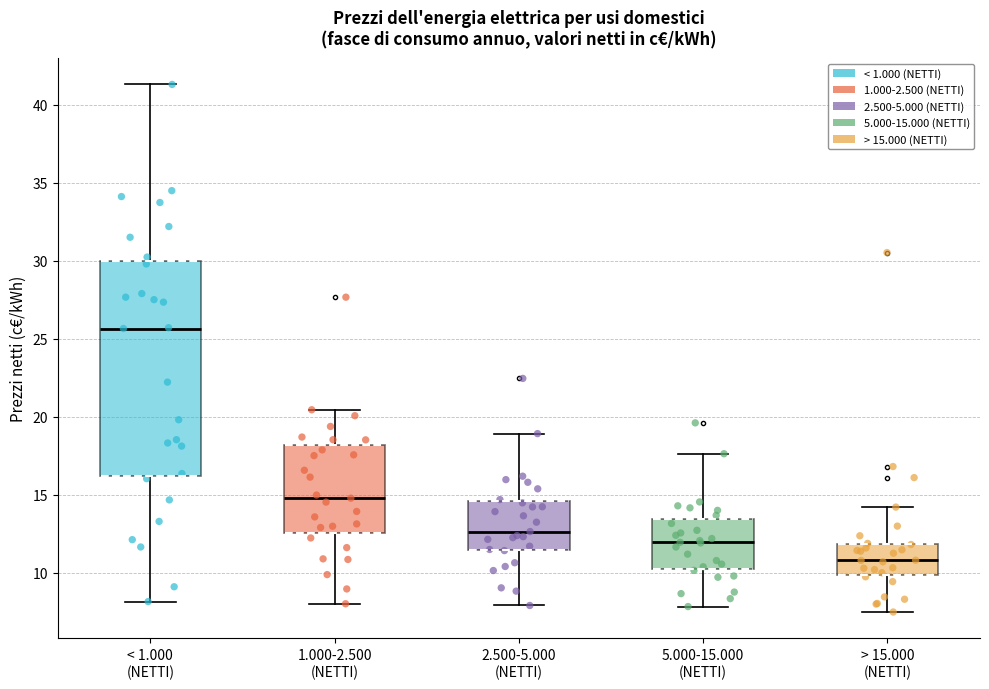

Where is the lower edge of the box for > 15.000 (NETTI) on the y-axis? The values are not printed on the chart, so give them approximately, as read against the axis.

10.0